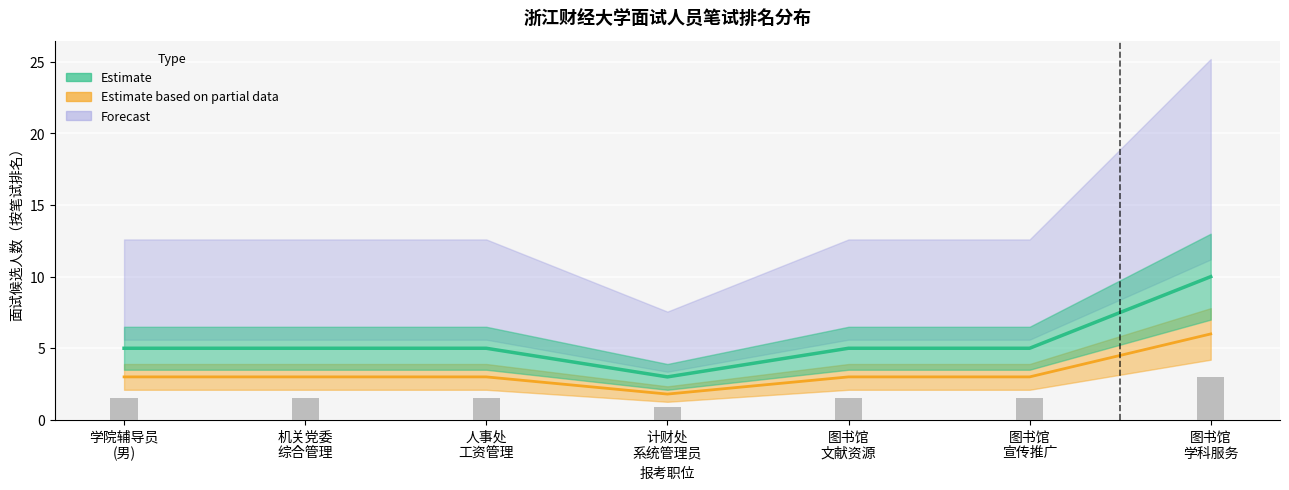

What is the total value across all series at 2?

15